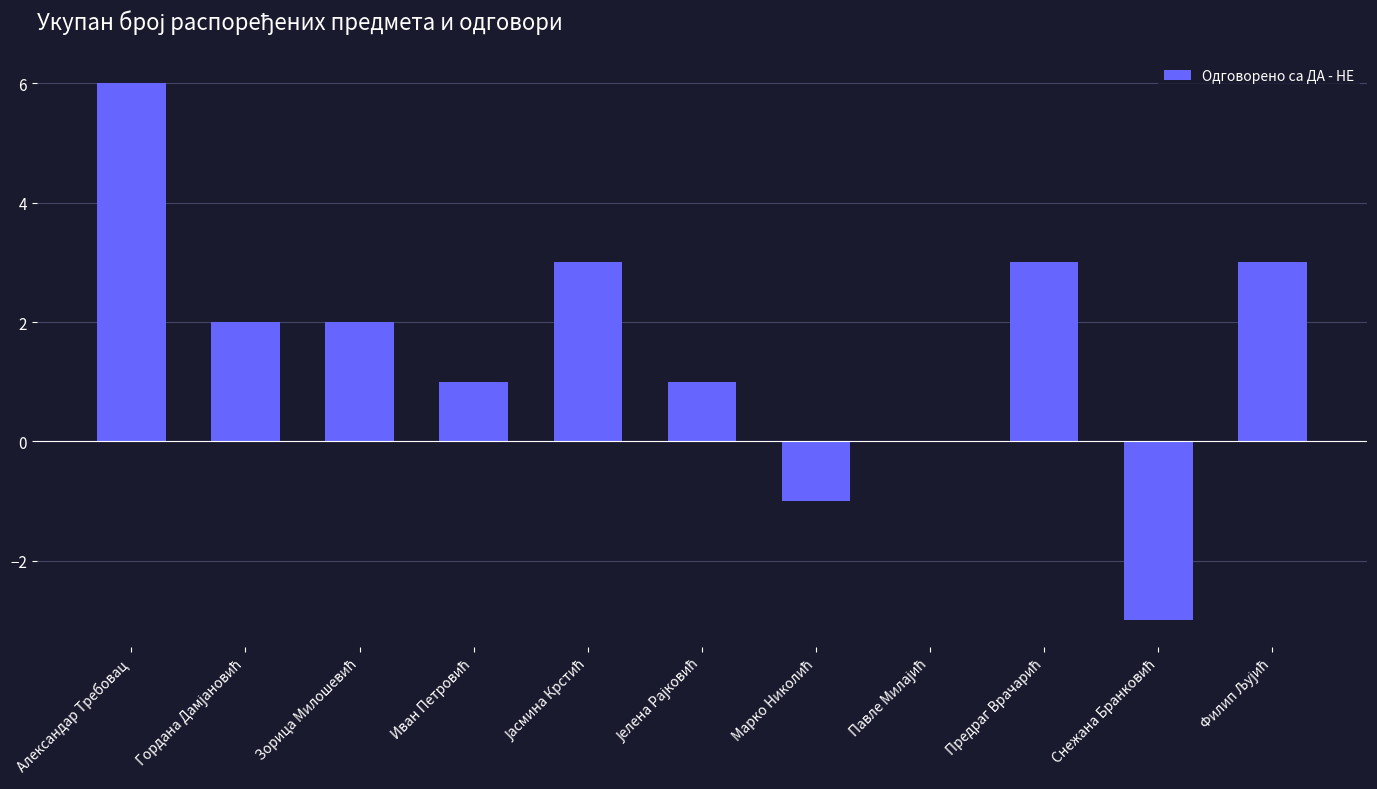

Count the number of data series in this chart.

1